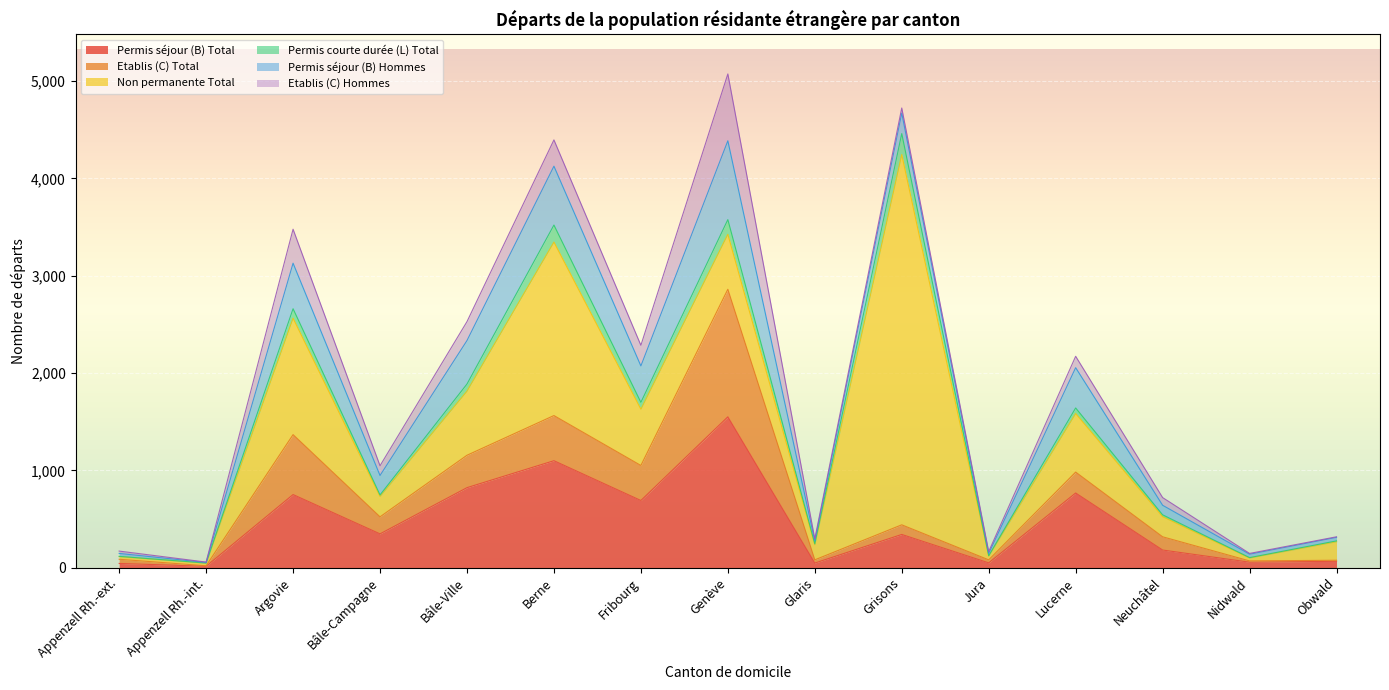

List the labels in order of Non permanente Total value, smallest first.

Appenzell Rh.-ext., Appenzell Rh.-int., Nidwald, Jura, Glaris, Obwald, Neuchâtel, Bâle-Campagne, Genève, Fribourg, Lucerne, Bâle-Ville, Argovie, Berne, Grisons